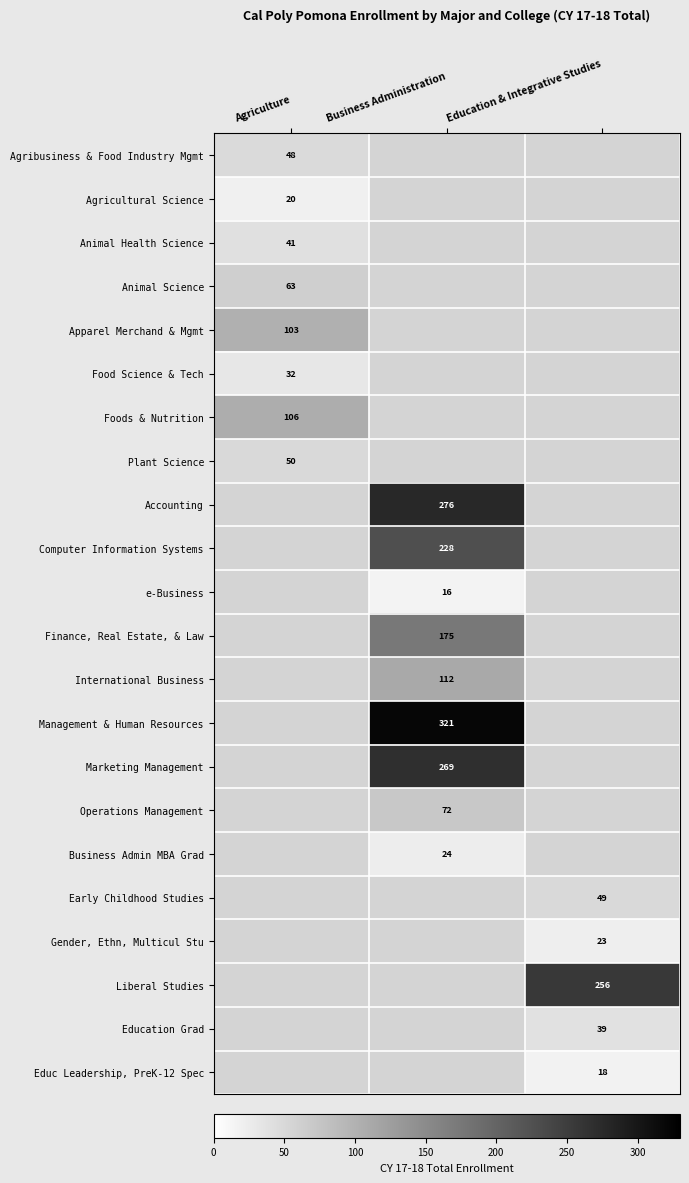

At how many categories does at least one series exceed 43?

3